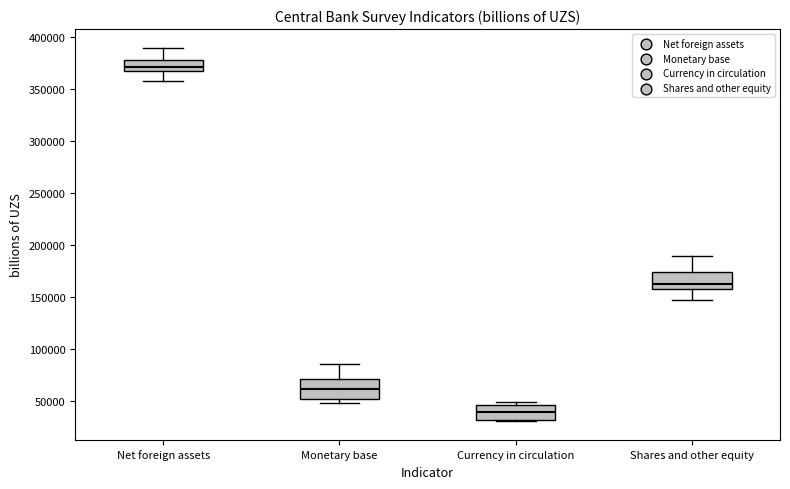

Where does the median line of the box for Net foreign assets sit on the y-axis? The values are not printed on the chart, so give them approximately, as read against the axis.

370000